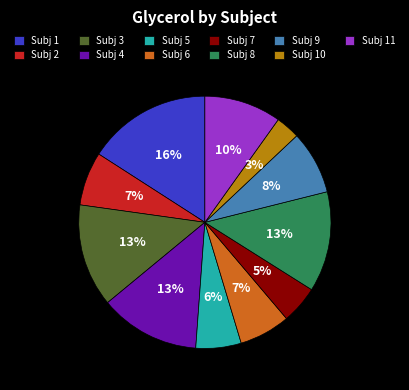

Which slice is the largest?

Subj 1